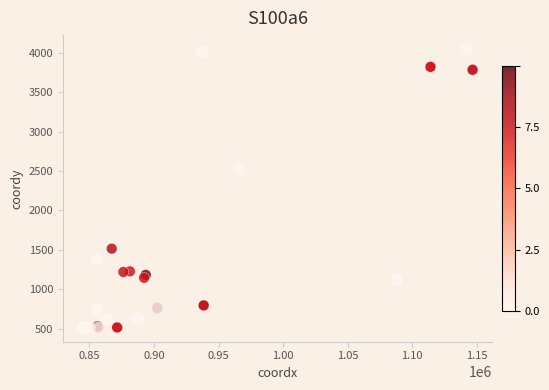

What Y value in the scatter plot is closest to 2279?

2520